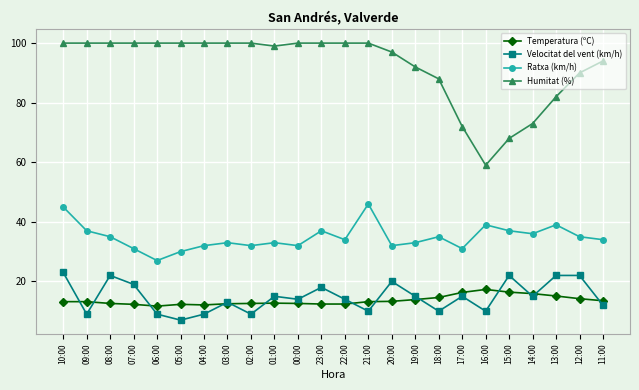

Which series changed the most between 06:00 and 21:00?

Ratxa (km/h)